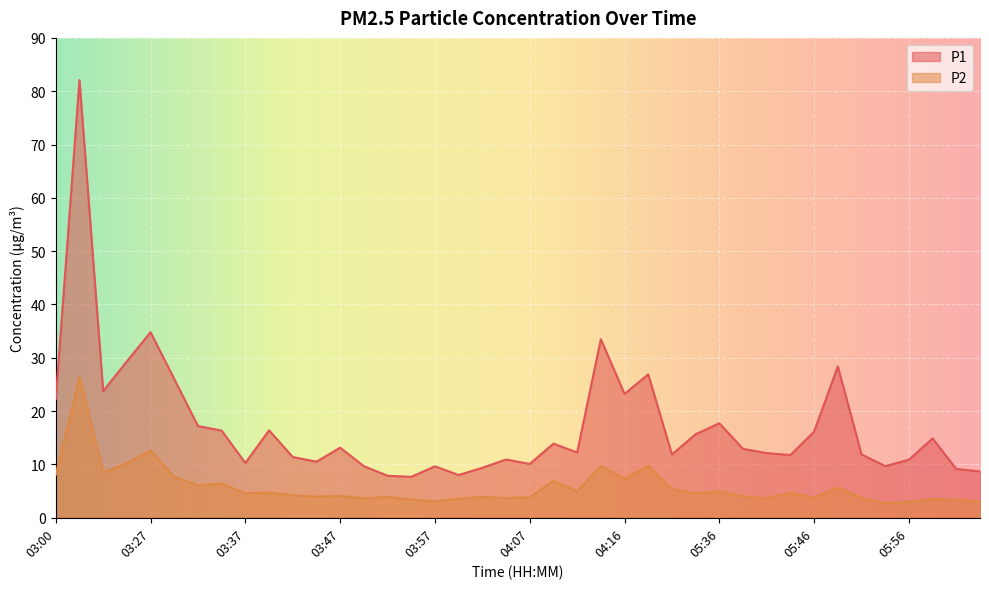

What is the value of the P1 point at the 12th from the left?

10.5